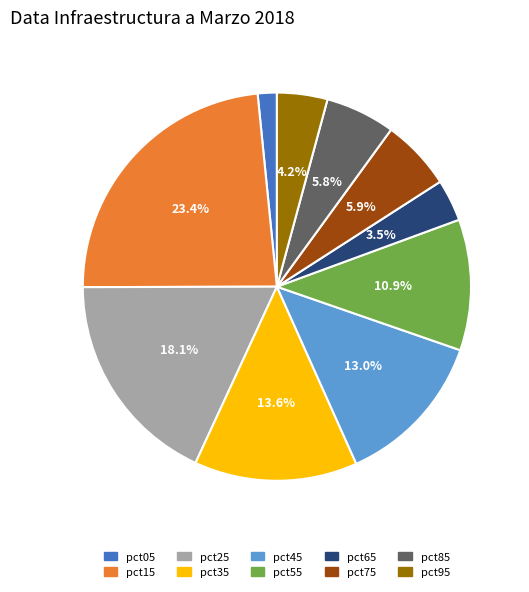

What percentage is NOT represented by pct75?

94.1%